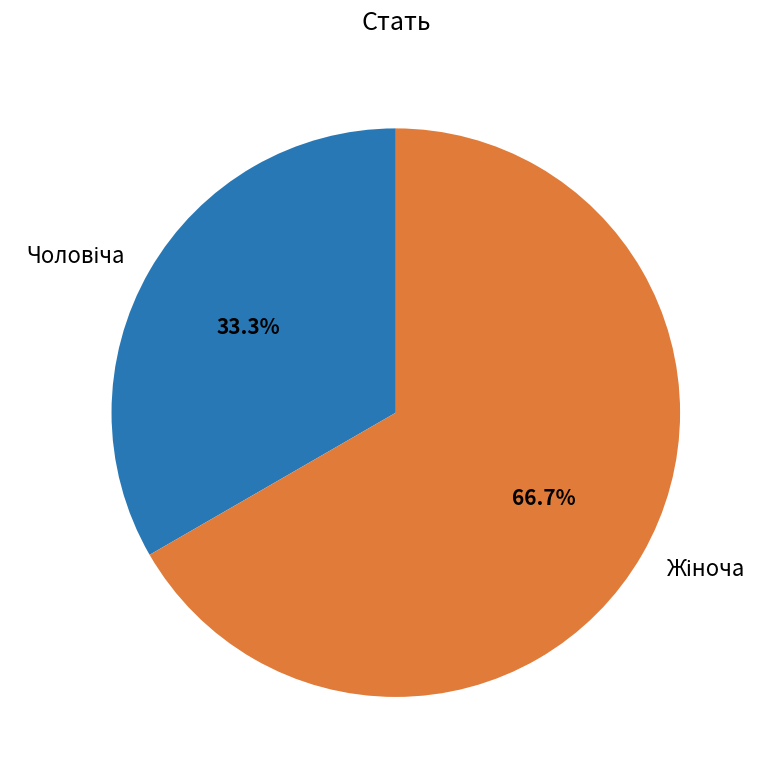

Does any single category account for the majority?

Yes